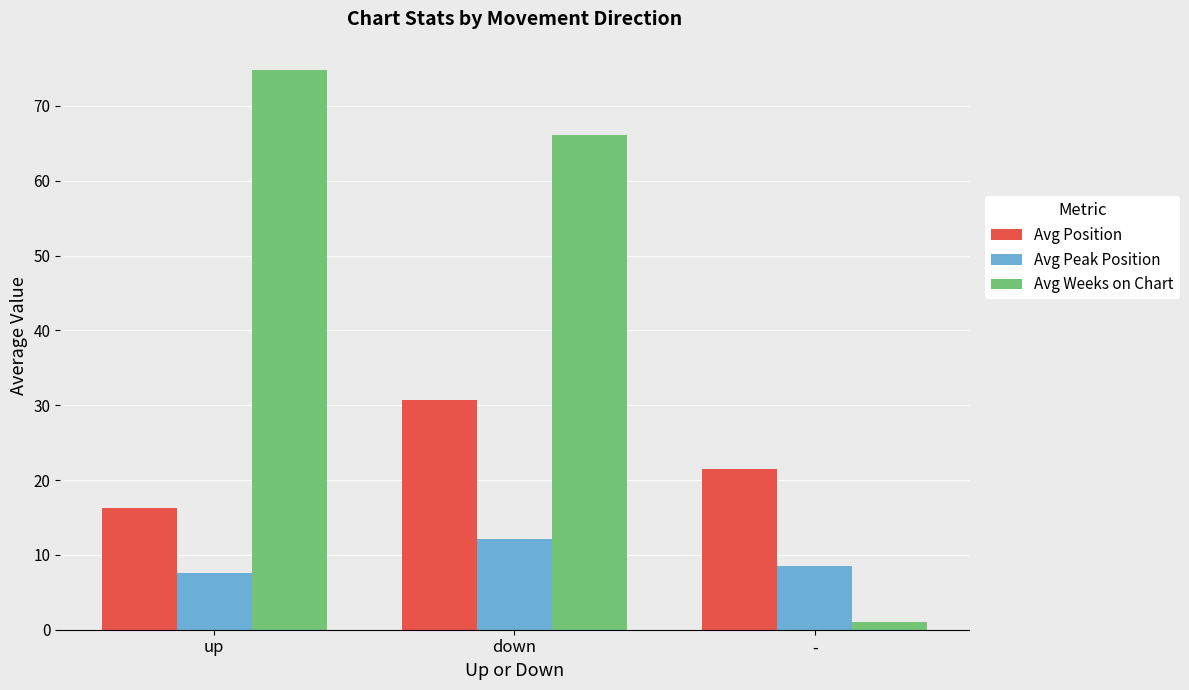

Does the chart contain any negative values?

No